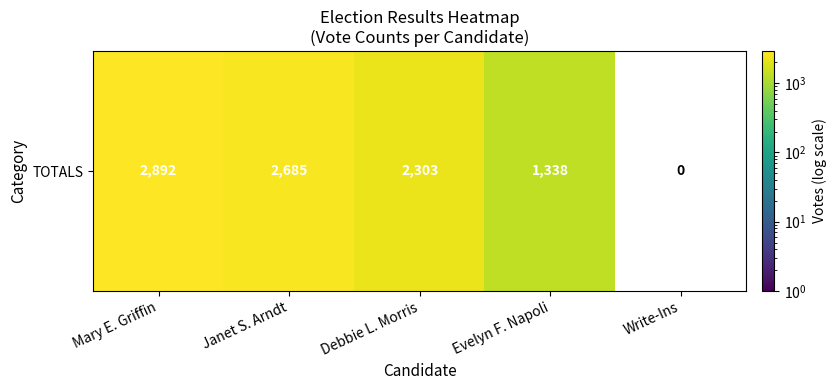

Which category has the lowest value across all series?

Write-Ins